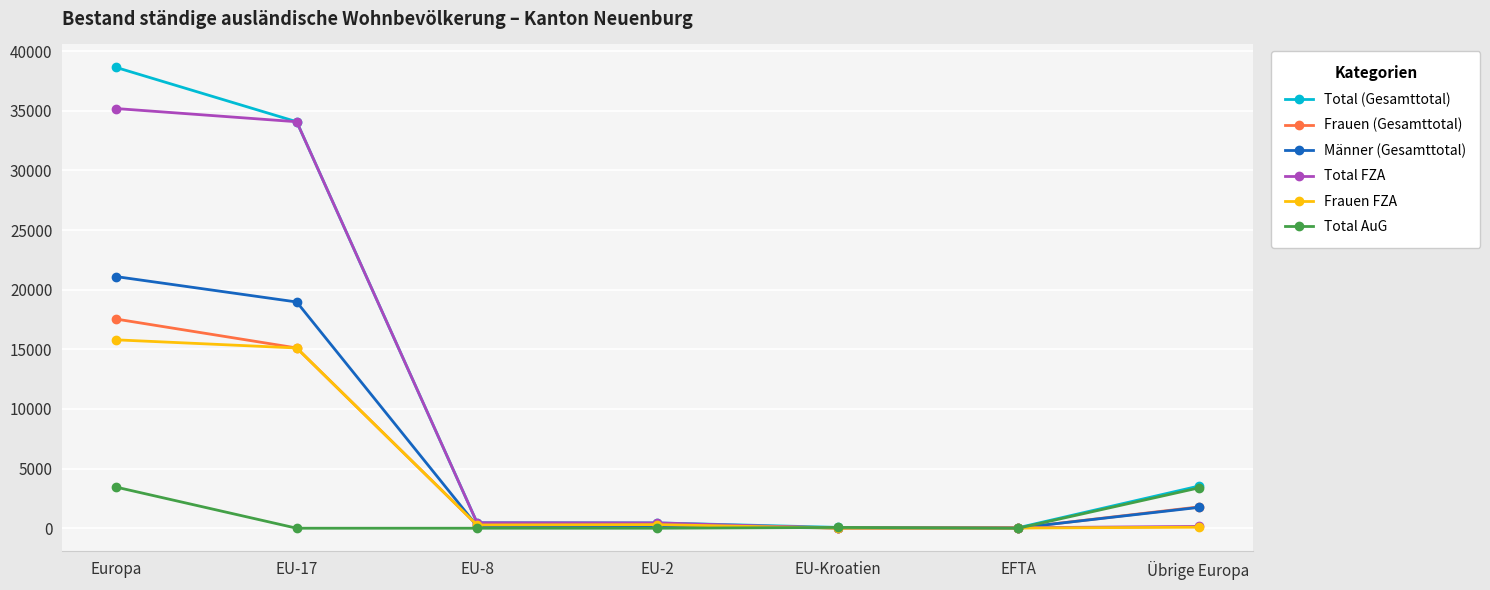

What is the maximum value shown in the chart?

38637